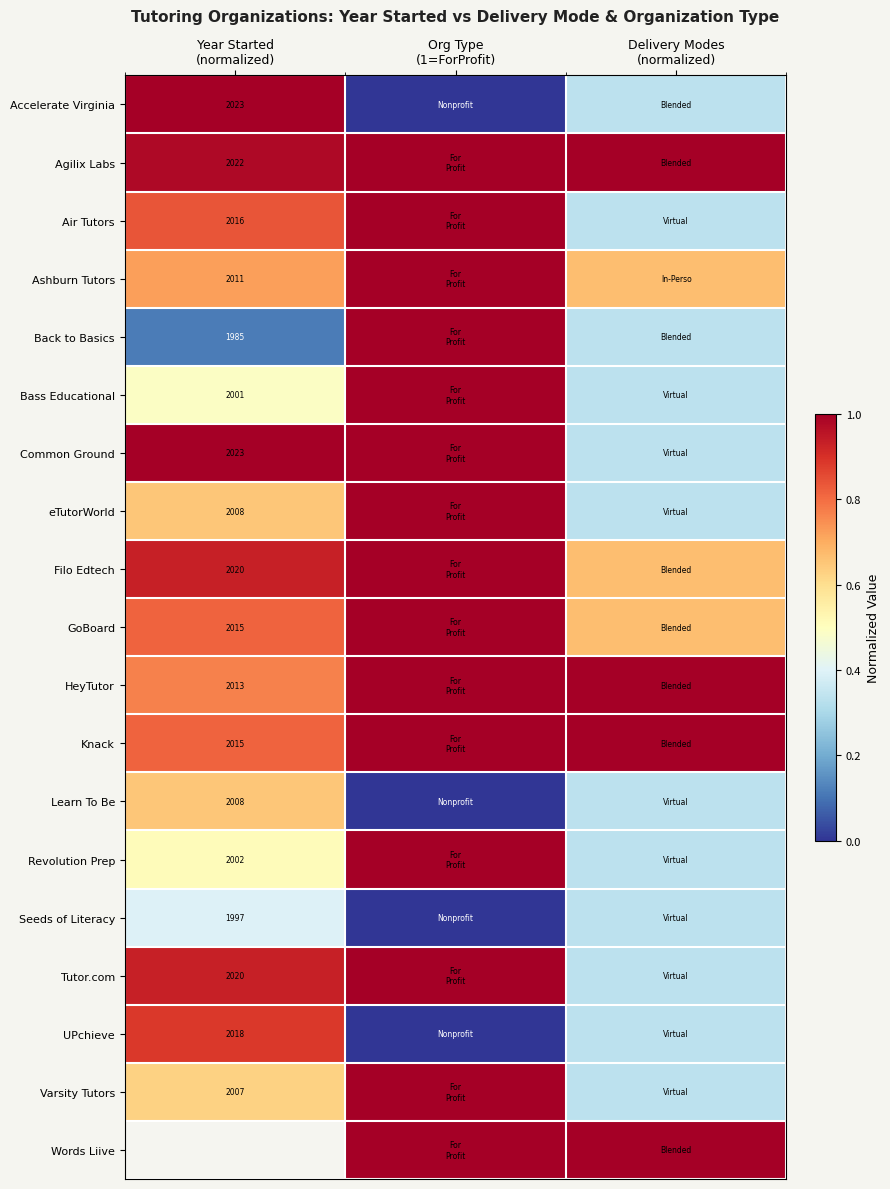

Where is Air Tutors nearest to the value 0?

Delivery Modes (normalized)